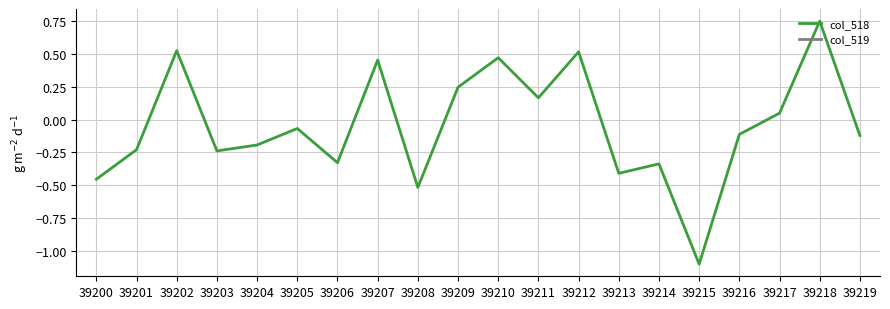

True or false: col_518 and col_519 intersect in this chart.

False